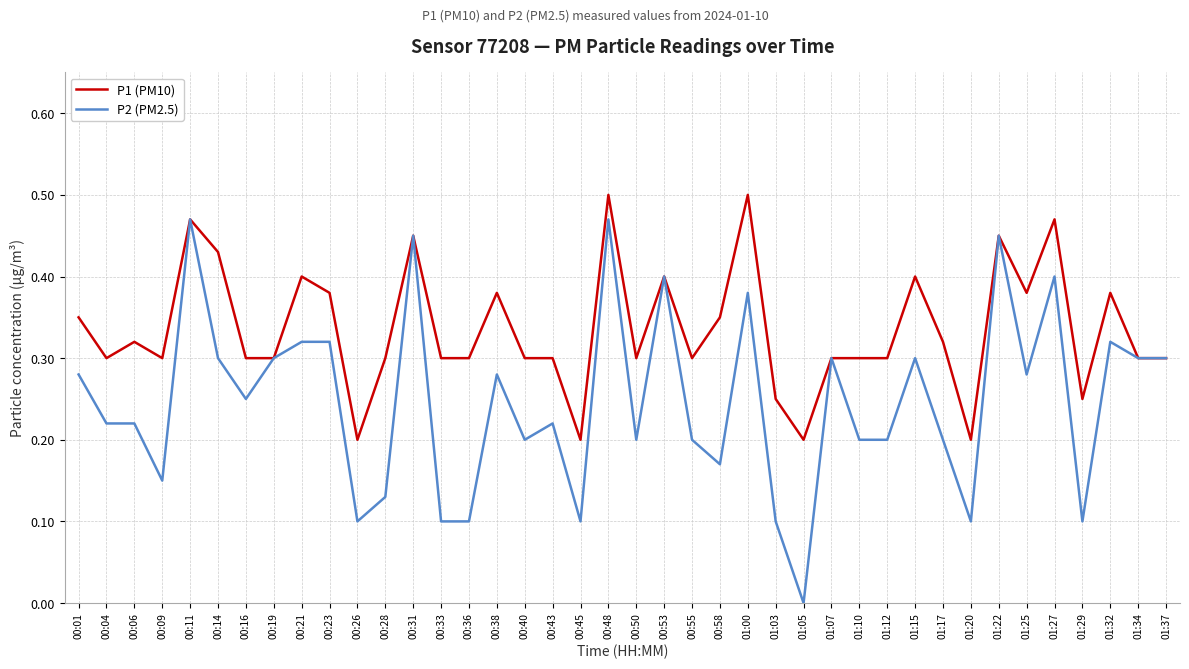

Count the P1 (PM10) values in the range 0 to 1.

40